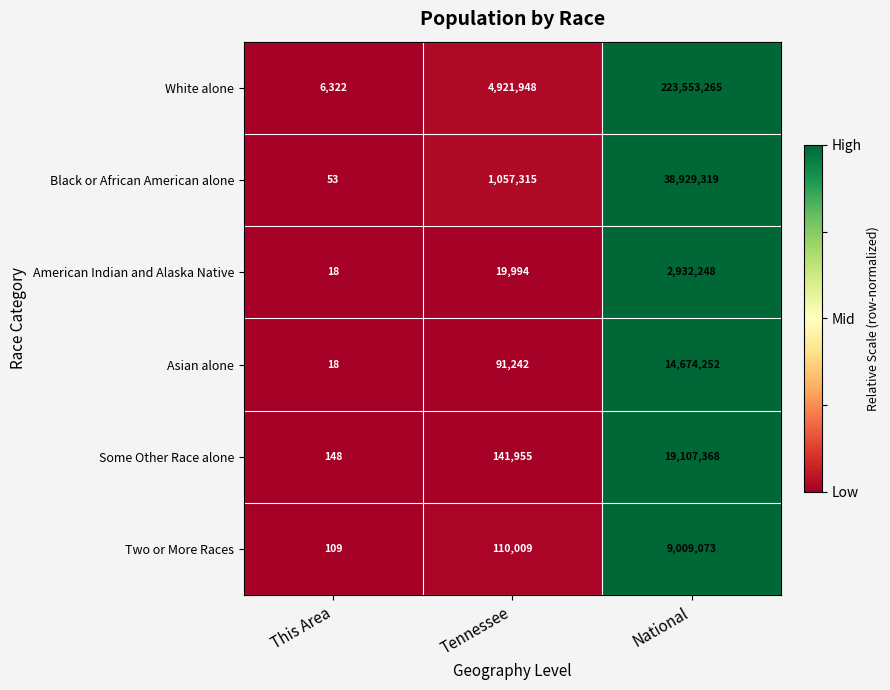

The Asian alone series shows 91242 at Tennessee. True or false?

True